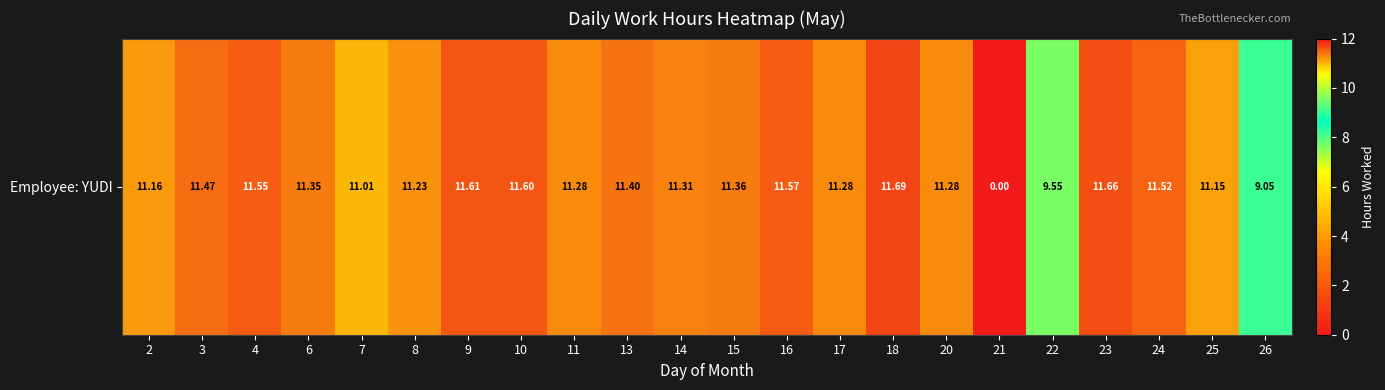

Reading left to right, what are all the values shown in this chart?

11.2	11.5	11.6	11.3	11.0	11.2	11.6	11.6	11.3	11.4	11.3	11.4	11.6	11.3	11.7	11.3	0.0	9.6	11.7	11.5	11.2	9.1